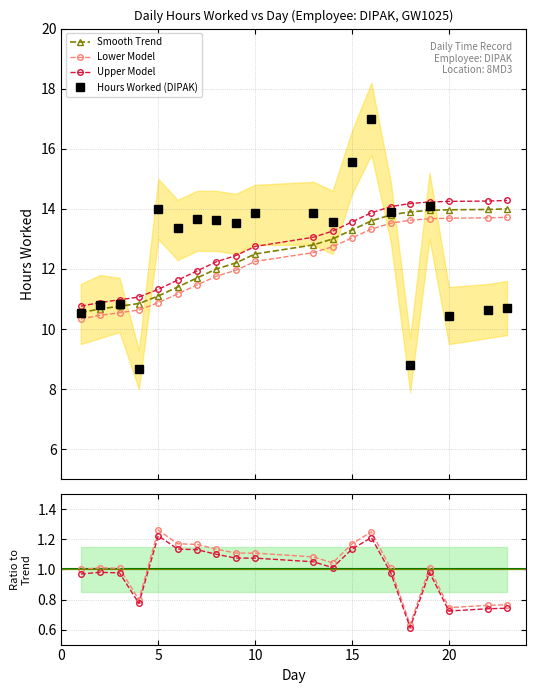

Reading left to right, what are all the values shown in this chart?

Smooth Trend: 10.6	10.7	10.8	10.8	11.1	11.4	11.7	12.0	12.2	12.5	12.8	13.0	13.3	13.6	13.8	13.9	13.9	14.0	14.0	14.0
Lower Model: 10.3	10.5	10.5	10.6	10.9	11.2	11.5	11.8	12.0	12.2	12.5	12.7	13.0	13.3	13.5	13.6	13.7	13.7	13.7	13.7
Upper Model: 10.8	10.9	11.0	11.1	11.3	11.6	11.9	12.2	12.4	12.8	13.1	13.3	13.6	13.9	14.1	14.2	14.2	14.2	14.3	14.3
Hours Worked (DIPAK): 10.6	10.8	10.8	8.7	14.0	13.3	13.7	13.6	13.5	13.9	13.9	13.6	15.6	17.0	13.9	8.8	14.1	10.4	10.6	10.7
Actual / Trend: 1.0	1.0	1.0	0.8	1.3	1.2	1.2	1.1	1.1	1.1	1.1	1.0	1.2	1.2	1.0	0.6	1.0	0.7	0.8	0.8
Lower / Trend: 1.0	1.0	1.0	0.8	1.2	1.1	1.1	1.1	1.1	1.1	1.1	1.0	1.1	1.2	1.0	0.6	1.0	0.7	0.7	0.7